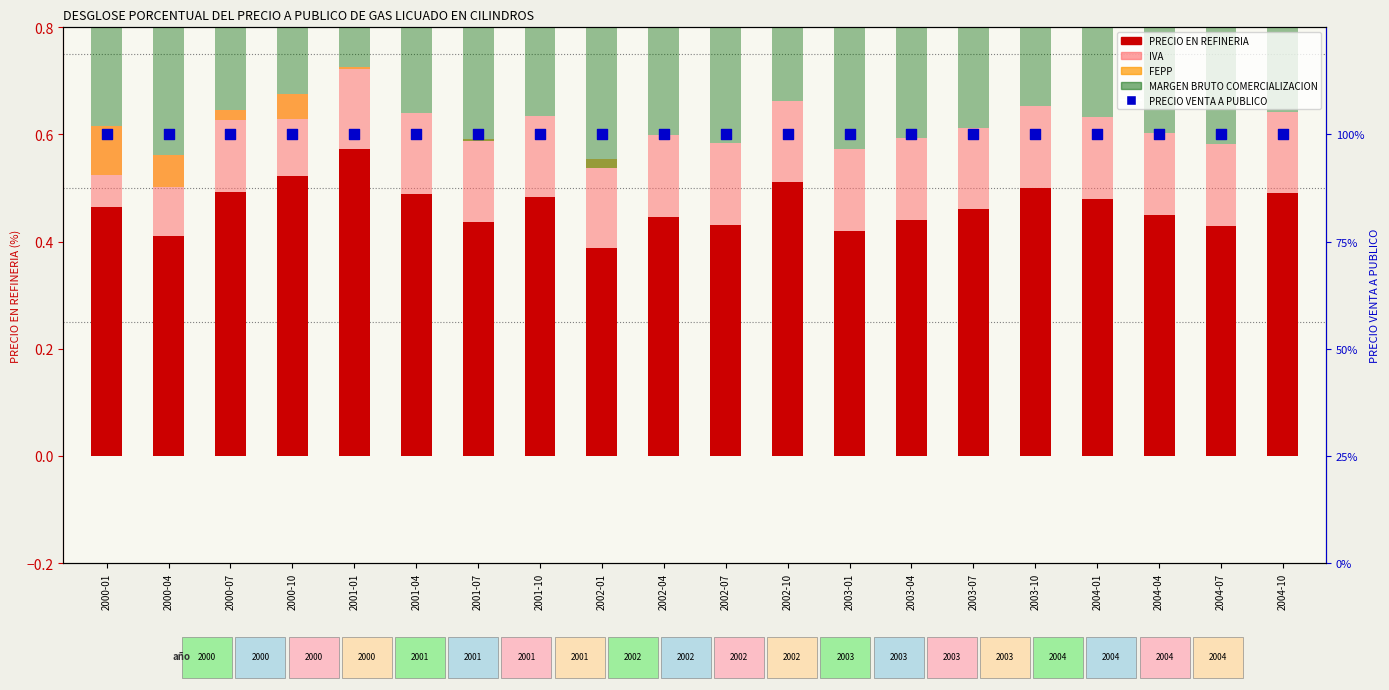

What are all the series names shown in the legend?

PRECIO EN REFINERIA, IVA, FEPP, MARGEN BRUTO COMERCIALIZACION, PRECIO VENTA A PUBLICO (% base)